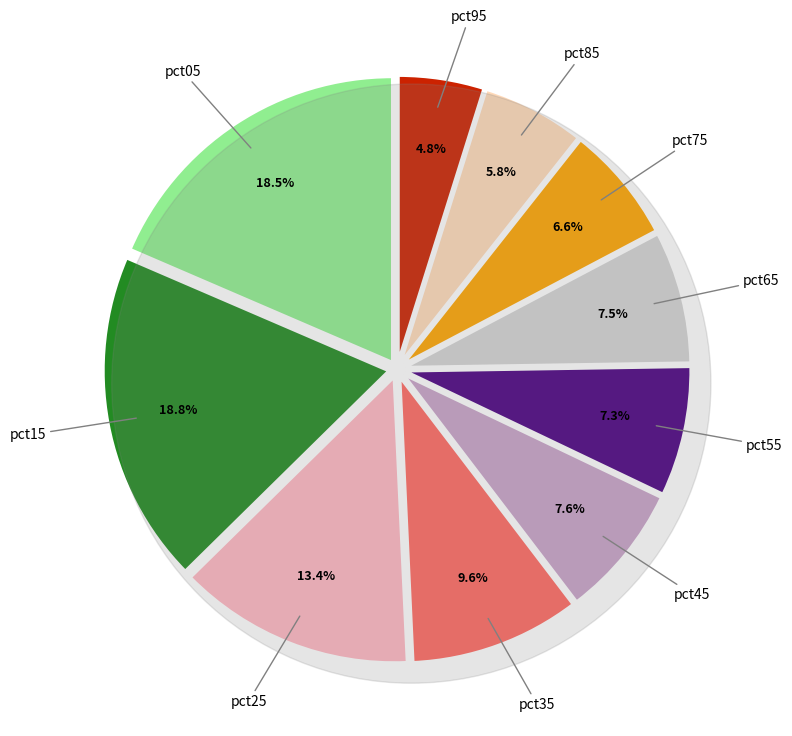

What is the largest slice in the pie chart?

pct15